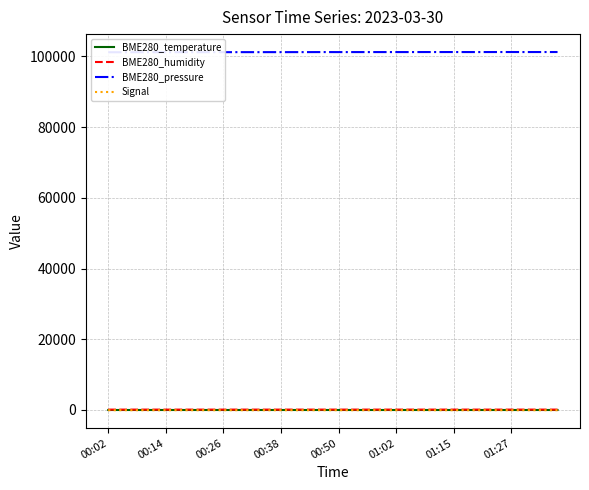

Which category has the lowest value in the BME280_humidity series?

00:14